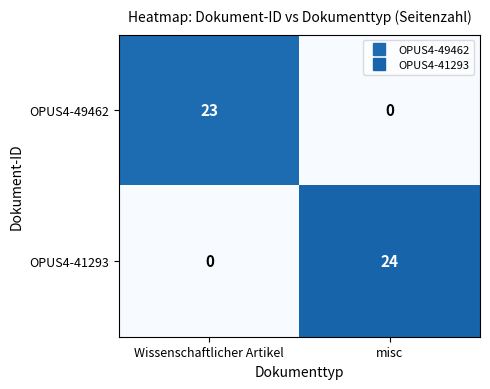

What is the sum of the OPUS4-49462 values at Wissenschaftlicher Artikel and misc?

23